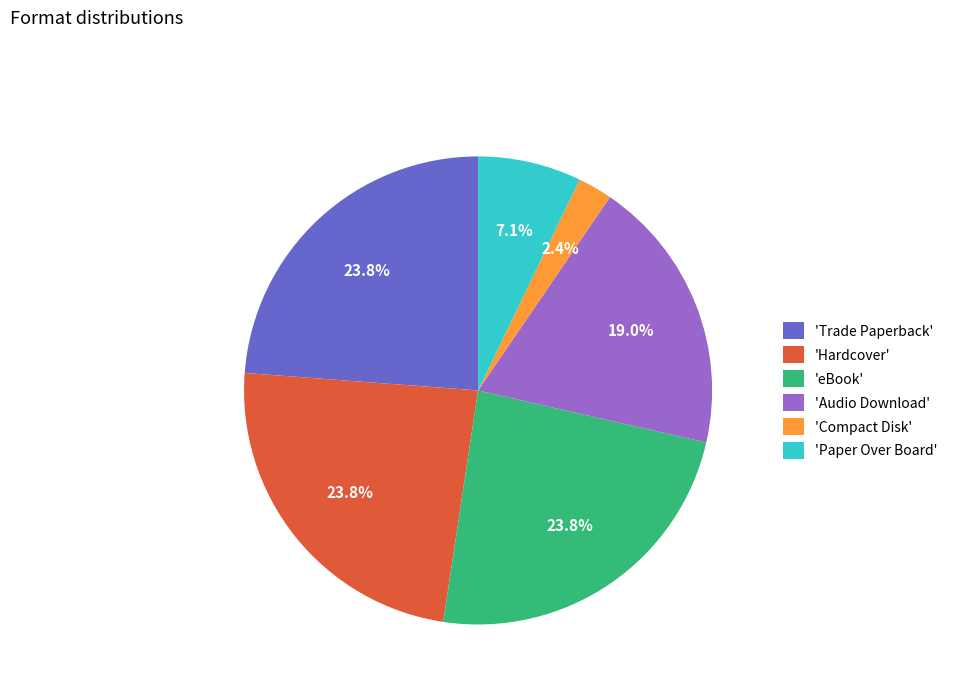

Which category has the smallest portion of the pie?

'Compact Disk'